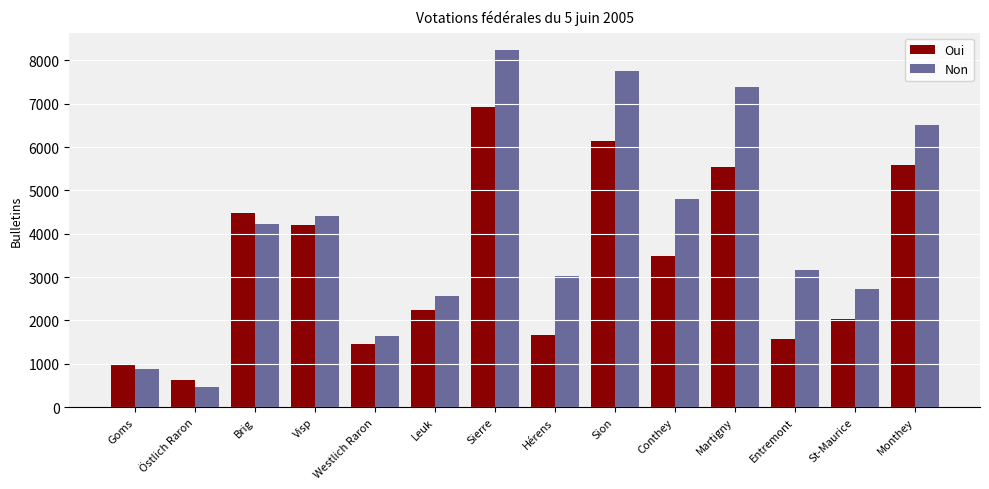

Reading right to left, list all the values displayed in this chart.

Oui: Monthey=5596	St-Maurice=2033	Entremont=1583	Martigny=5545	Conthey=3487	Sion=6148	Hérens=1670	Sierre=6923	Leuk=2236	Westlich Raron=1447	Visp=4208	Brig=4475	Östlich Raron=623	Goms=976
Non: Monthey=6503	St-Maurice=2737	Entremont=3176	Martigny=7379	Conthey=4811	Sion=7756	Hérens=3027	Sierre=8230	Leuk=2576	Westlich Raron=1636	Visp=4414	Brig=4237	Östlich Raron=469	Goms=874